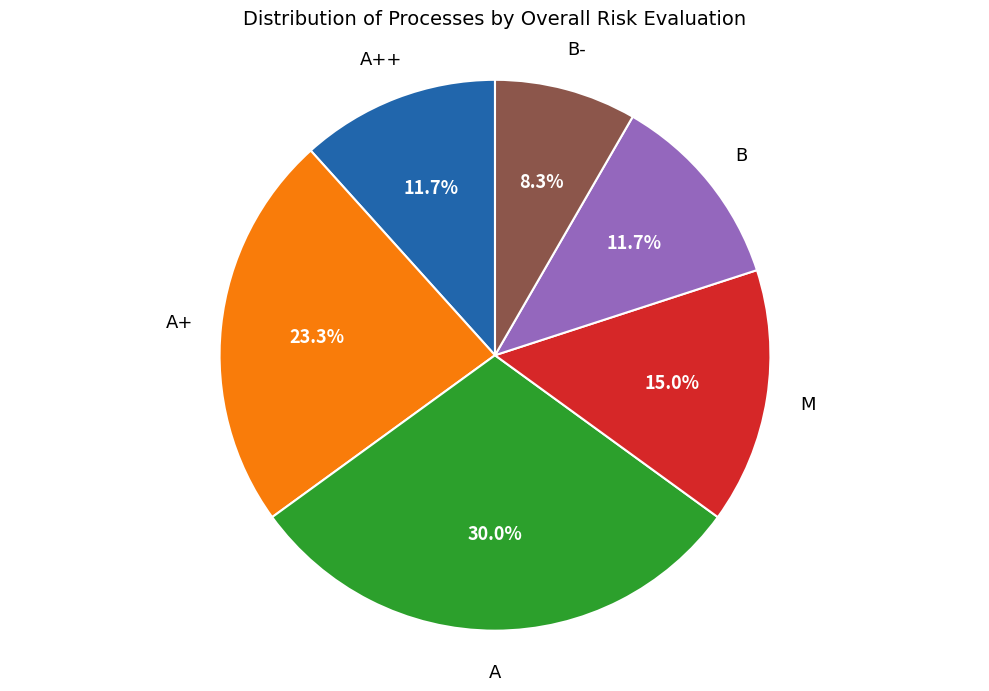

Is there a majority slice in this chart?

No